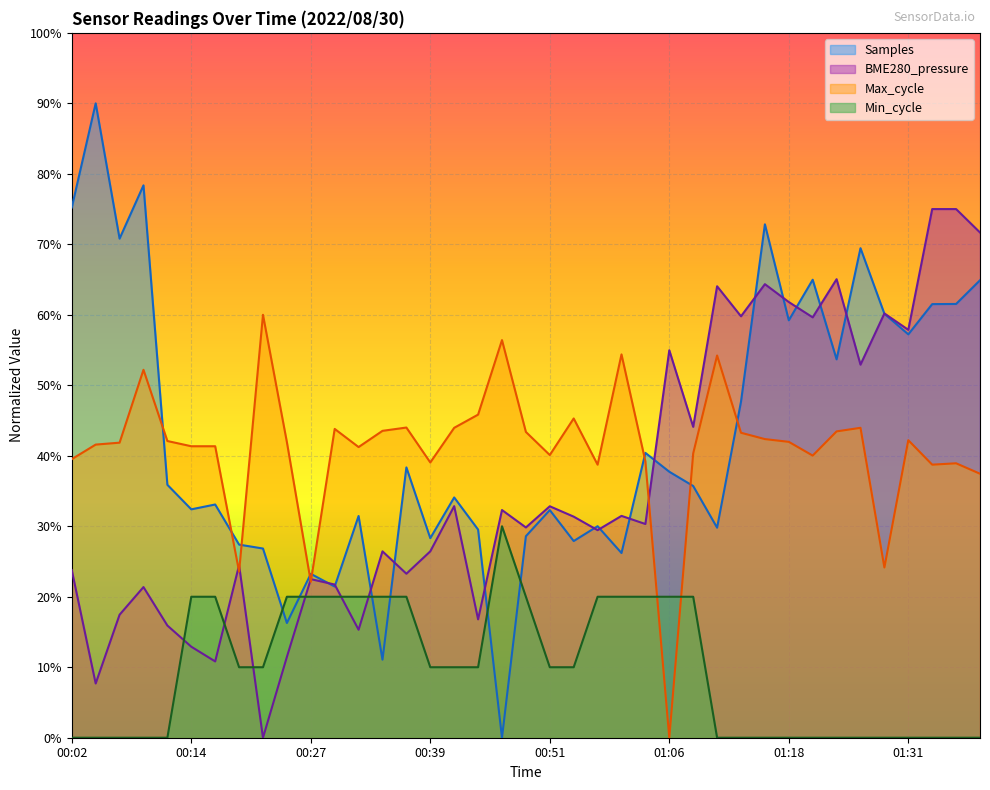

How many interior local peaks does the Max_cycle series have?

11